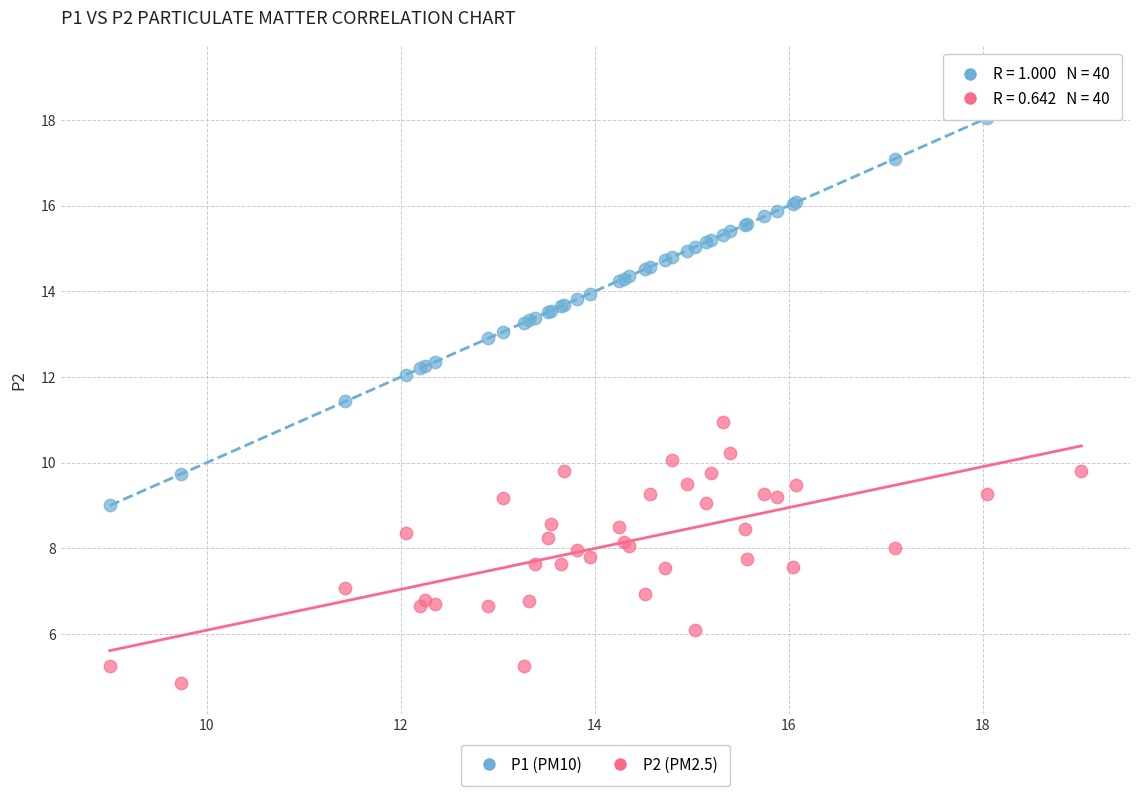

Which series has the largest Y range (max minus min)?

P1 (PM10)